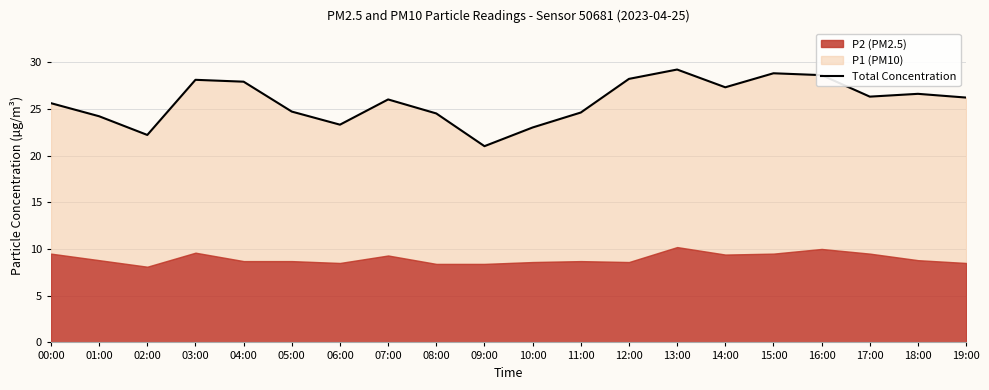

Which category has the highest value across all series?

13:00